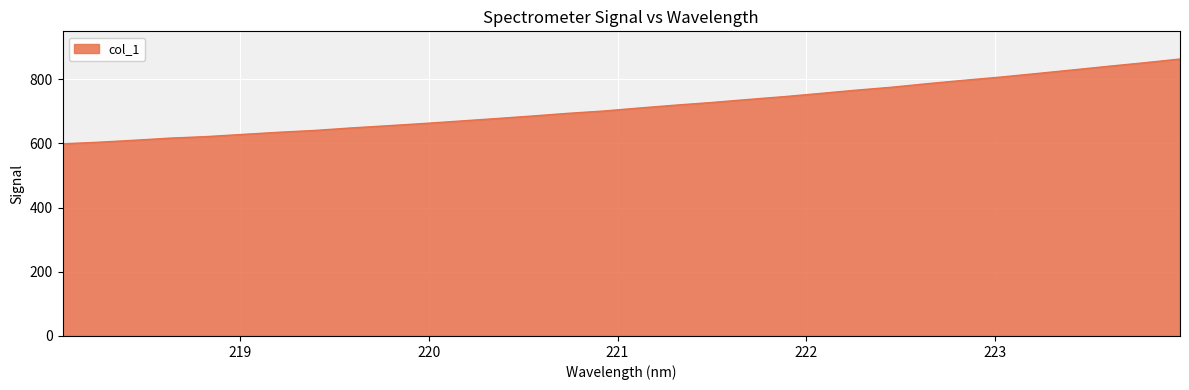

What is the smallest value displayed?

599.0